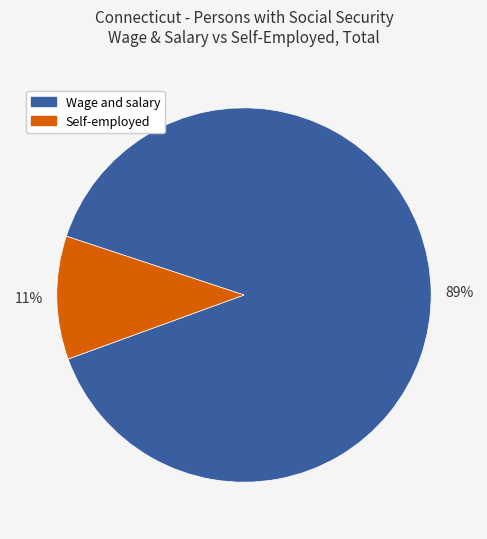

To the nearest percent, what is the average slice percentage?

50%